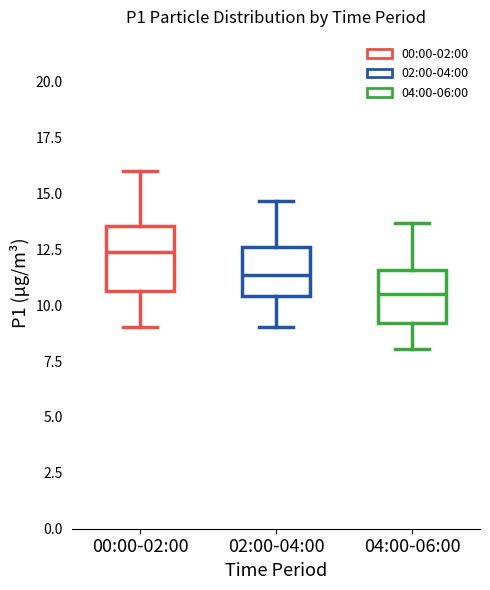

Comparing the boxes themselves (not the whiskers), which one is the tallest?

00:00-02:00